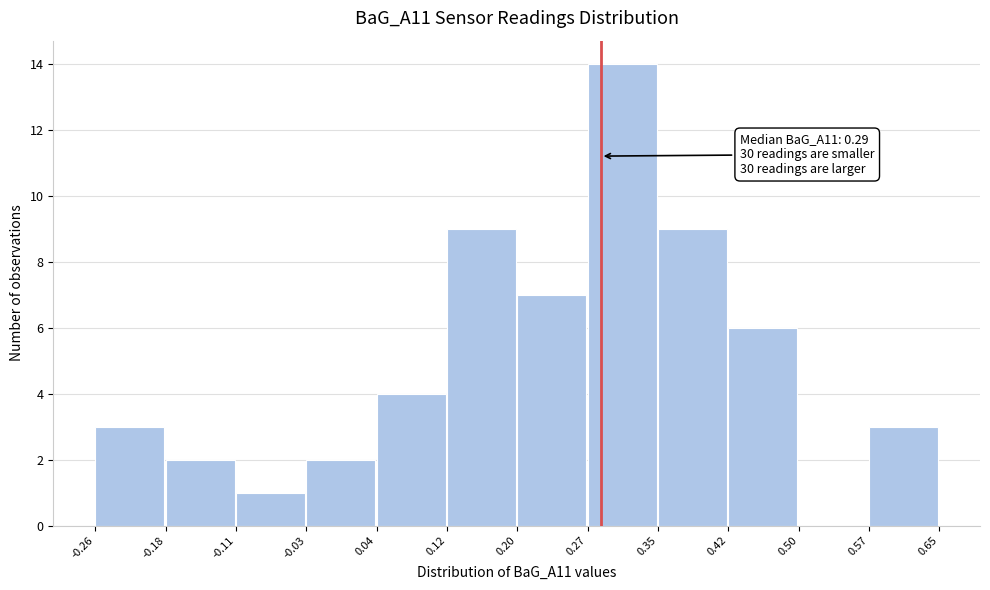

Over which range of the x-axis is the bar tallest?

0.27 to 0.35